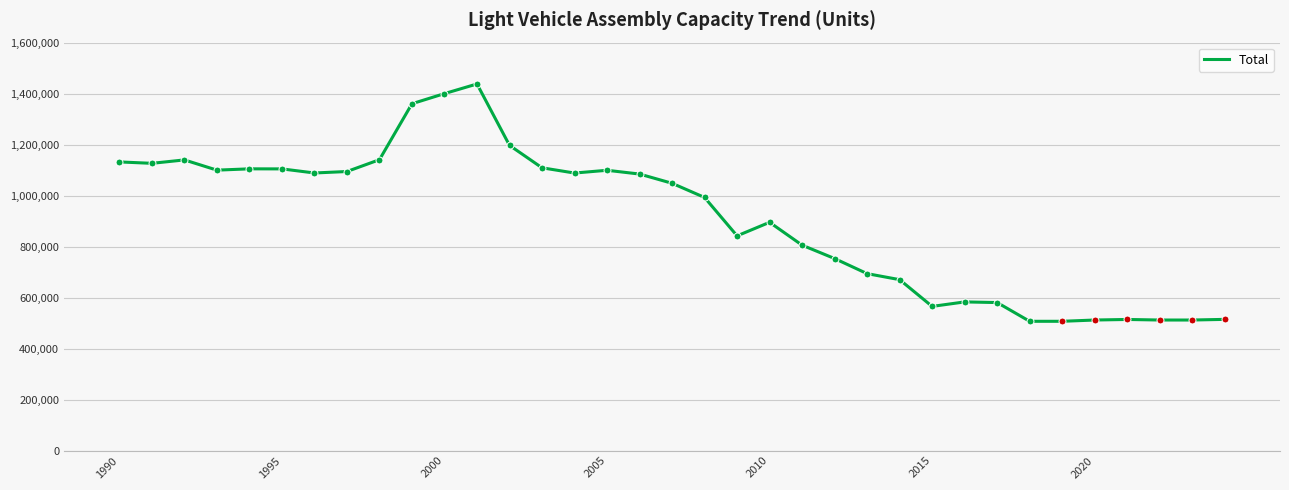

What is the difference between the maximum and minimum values?

930838